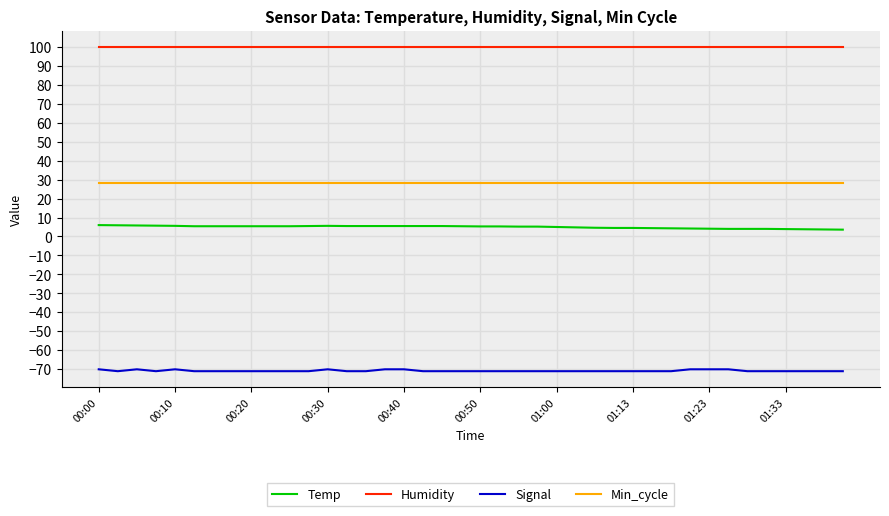

True or false: Min_cycle and Temp intersect in this chart.

False